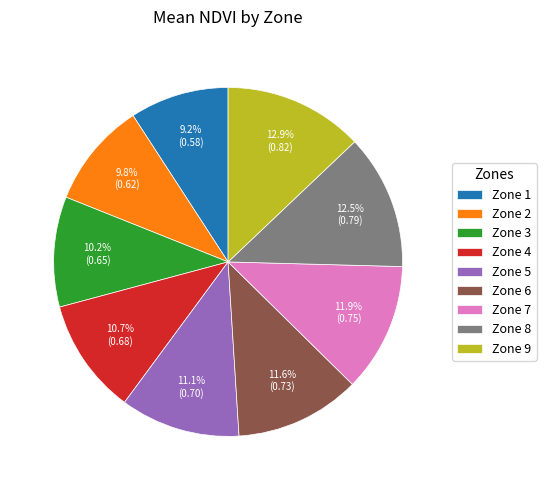

Is there any slice that represents more than half of the pie?

No